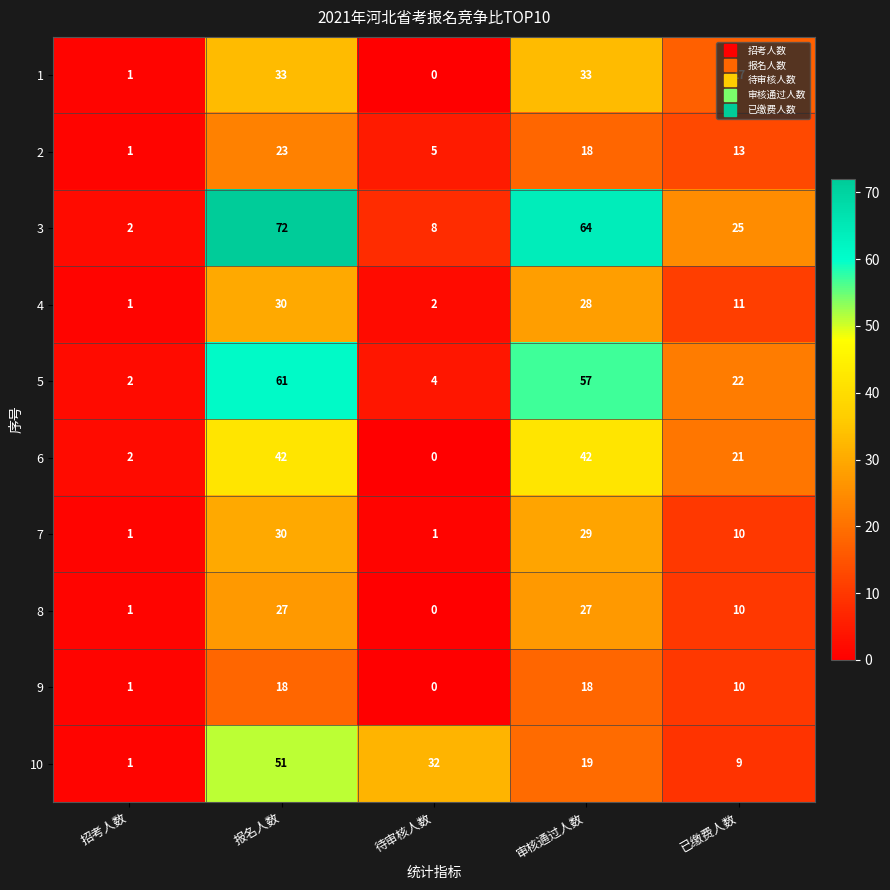

The value of 6 at 审核通过人数 is 18. True or false?

False